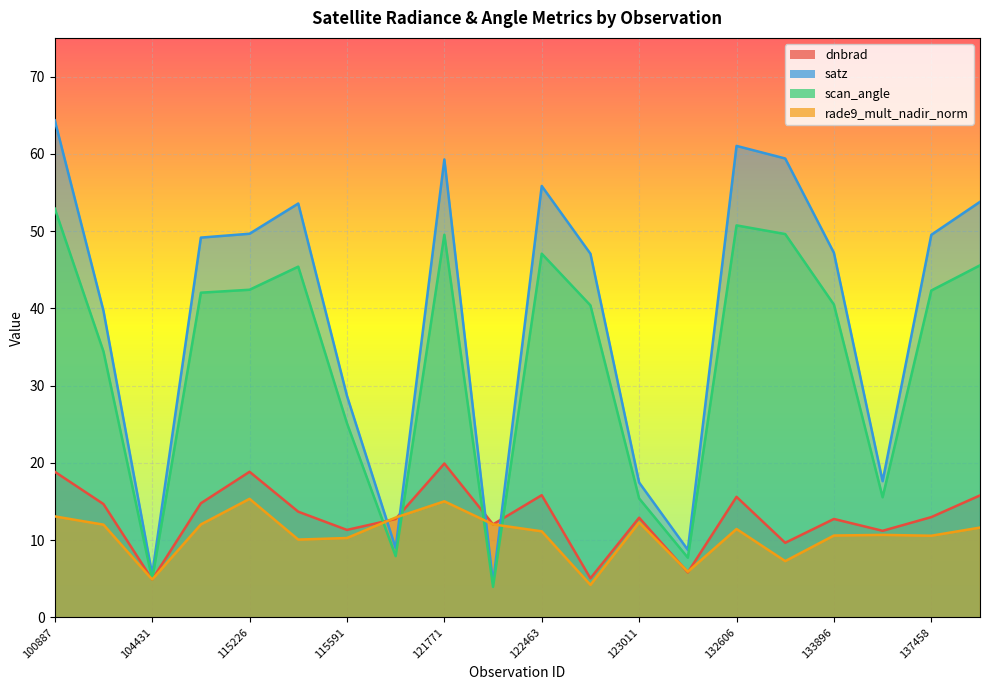

What are all the series names shown in the legend?

dnbrad, satz, scan_angle, rade9_mult_nadir_norm